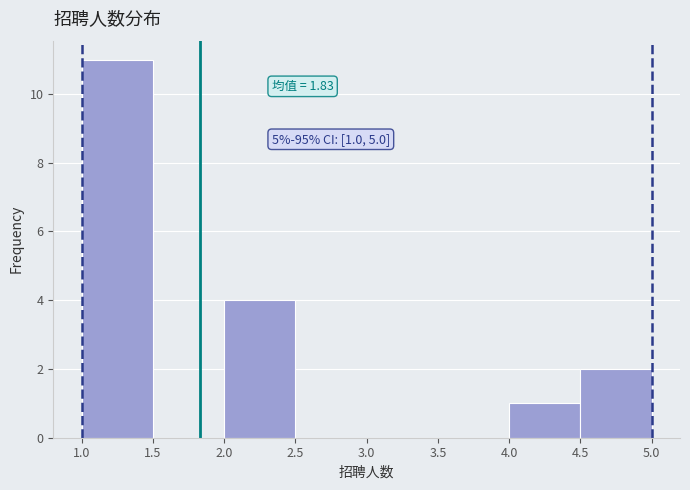

Over which range of the x-axis is the bar tallest?

1.0 to 1.5